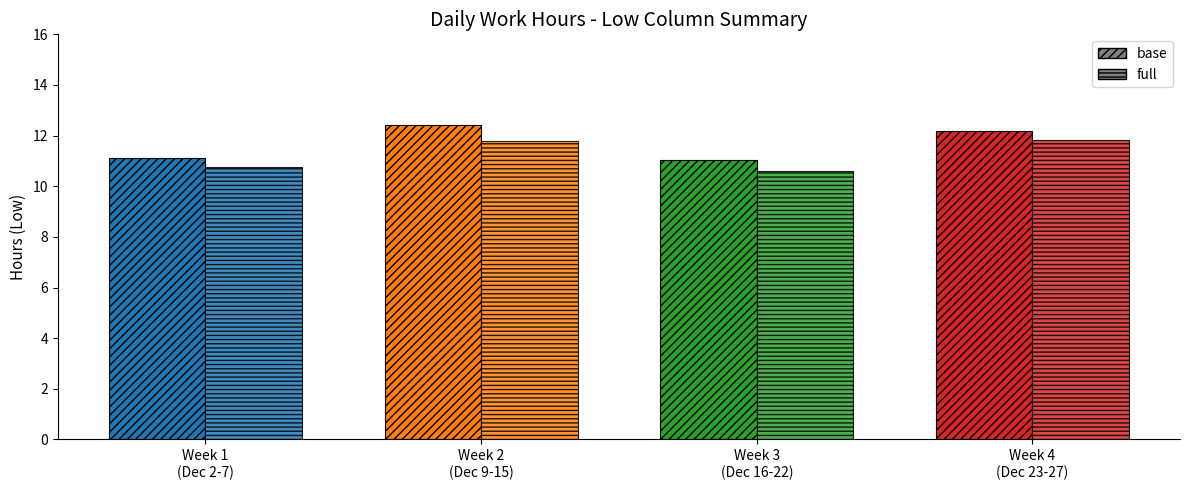

What is the difference between the maximum and second lowest values in the base series?

1.3